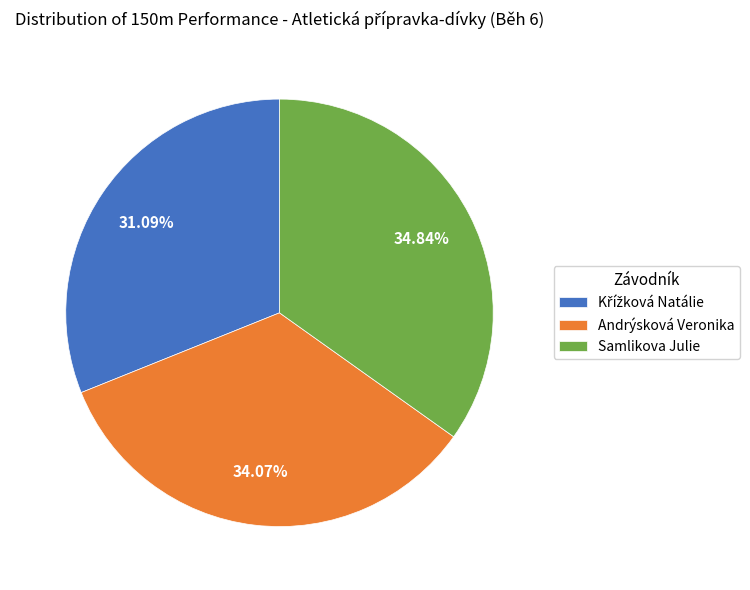

What percentage is NOT represented by Samlikova Julie?

65.2%